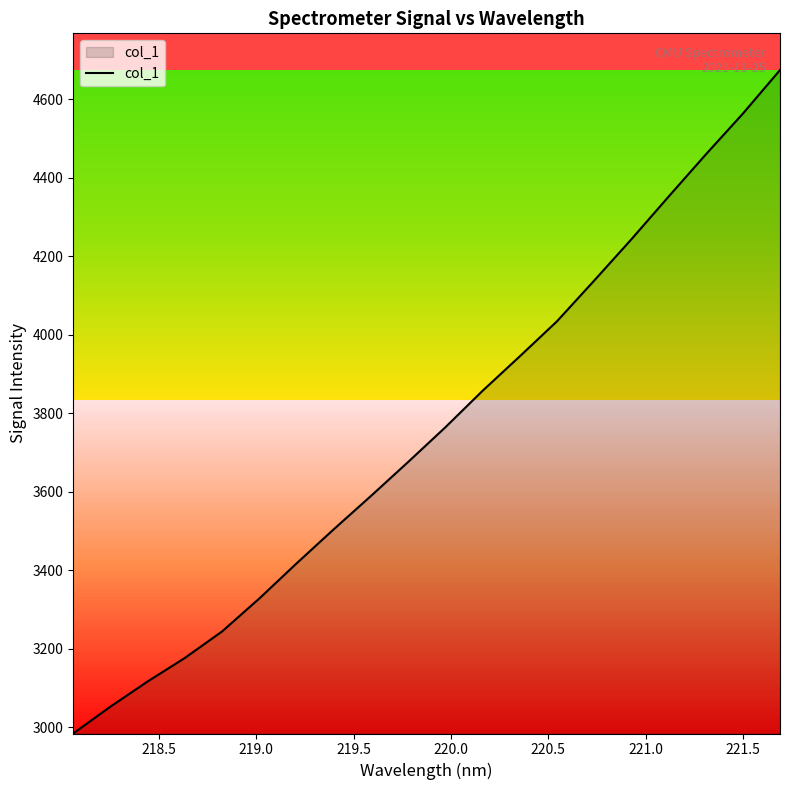

What is the greatest value displayed?

4674.9